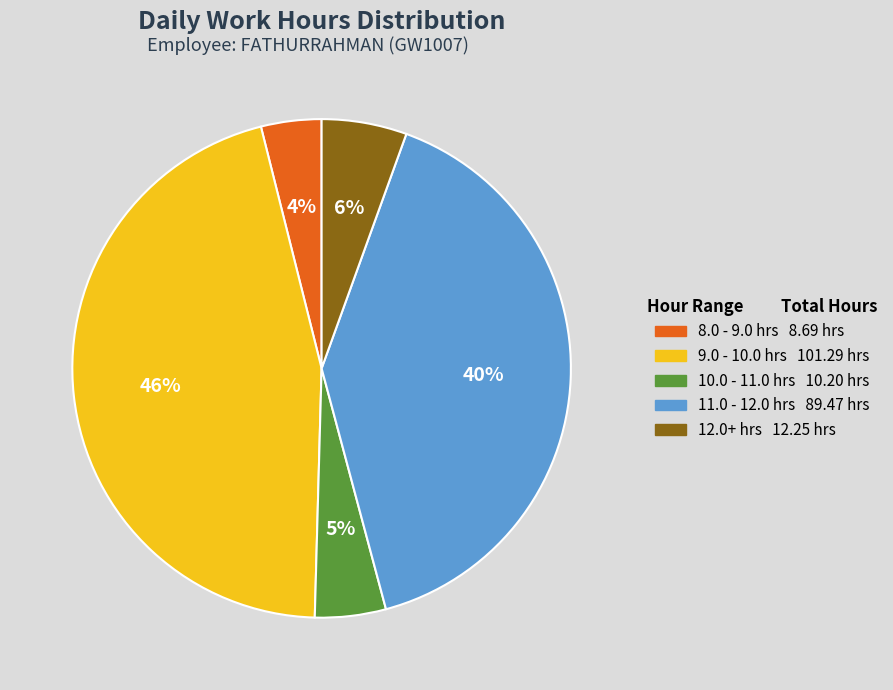

Does any single category account for the majority?

No